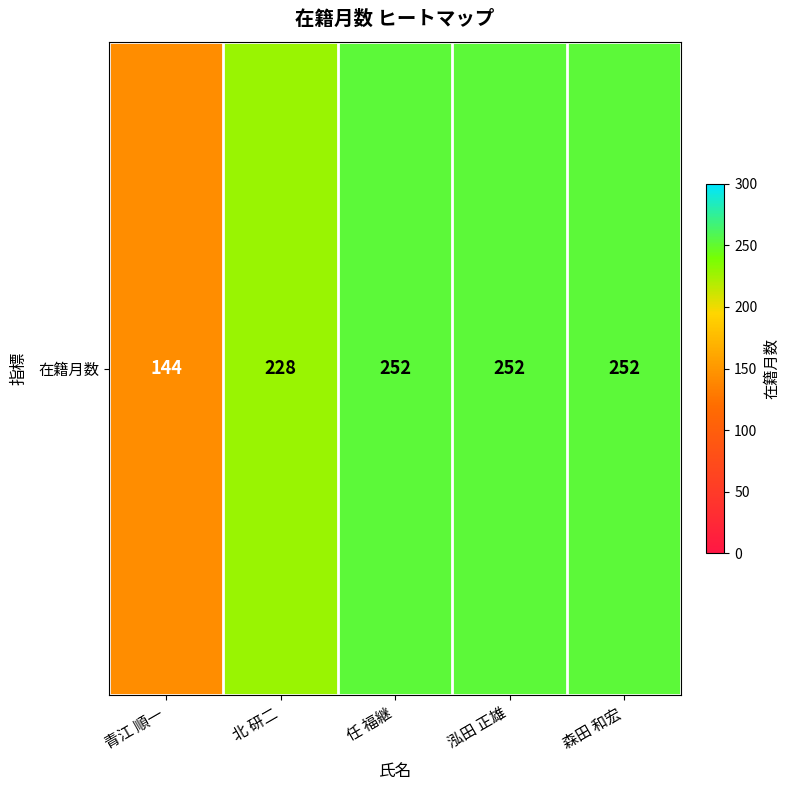

Read the value at 任 福継.

252